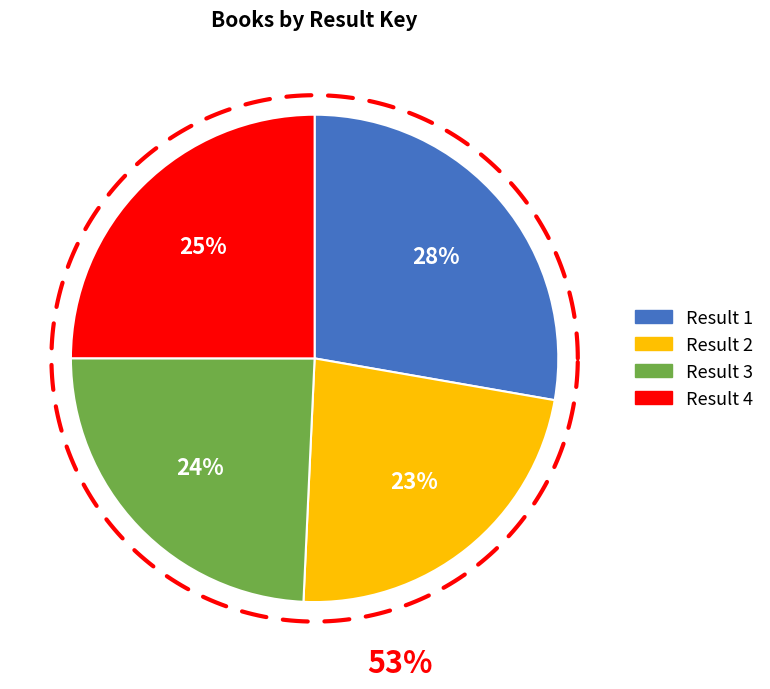

Approximately how many times larger is the value at 2 compared to 3?

0.9